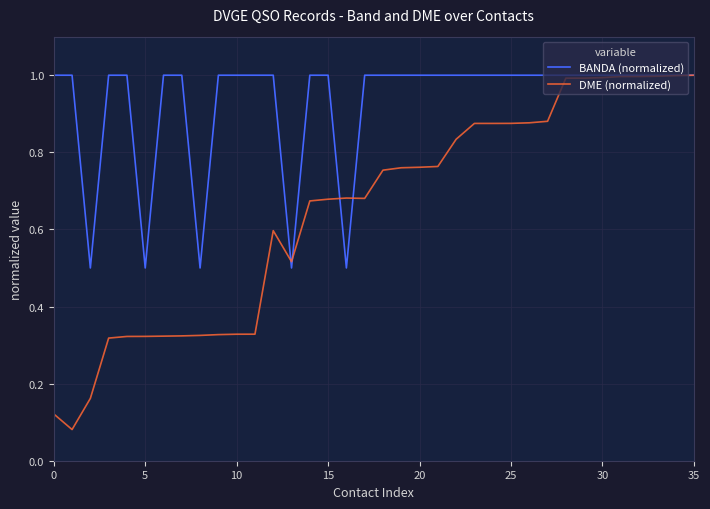

What is the maximum value shown in the chart?

1.0